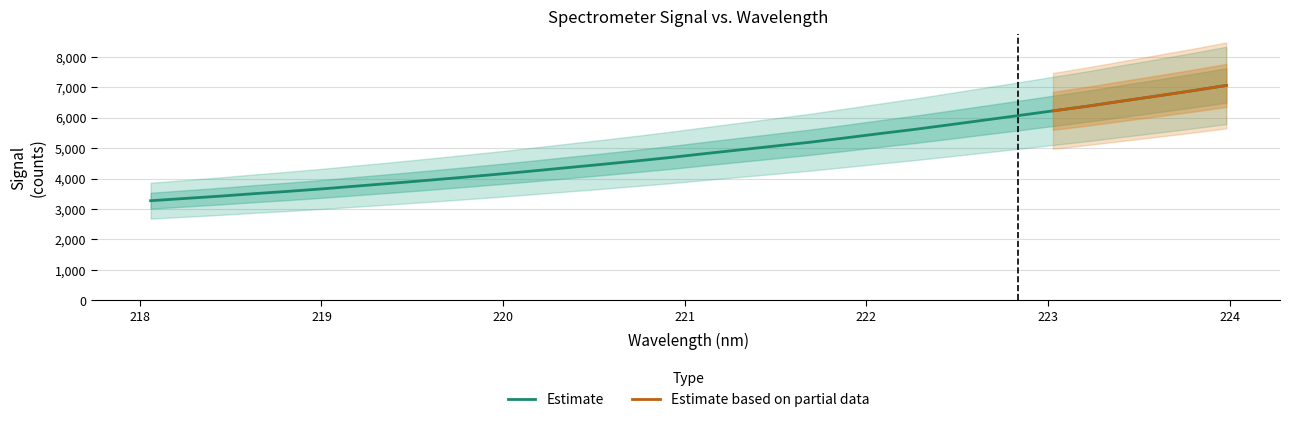

What is the difference between the values at 221.4993 and 220.5444?

603.3